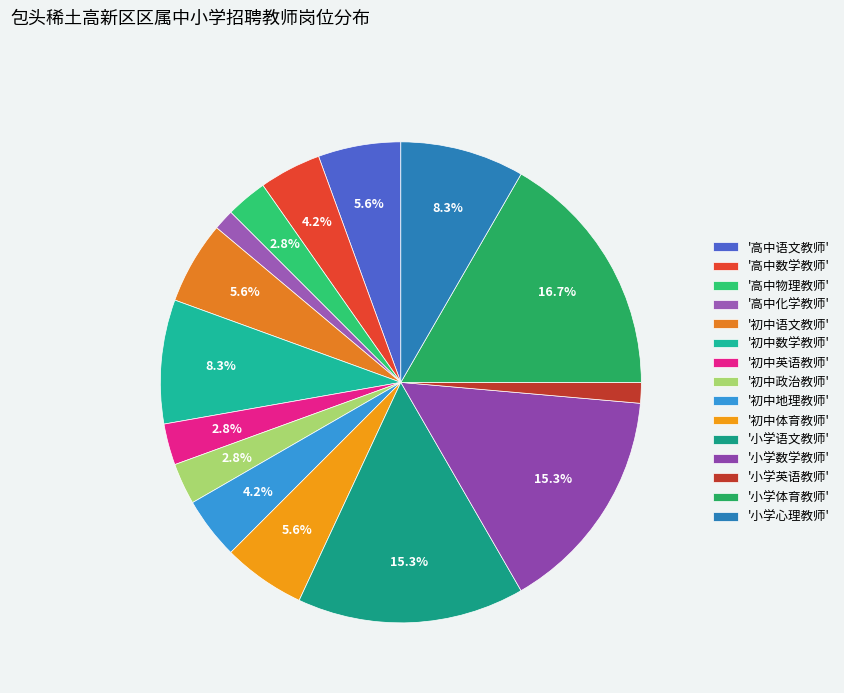

To the nearest percent, what is the difference between the largest and smallest slice percentages?

15%